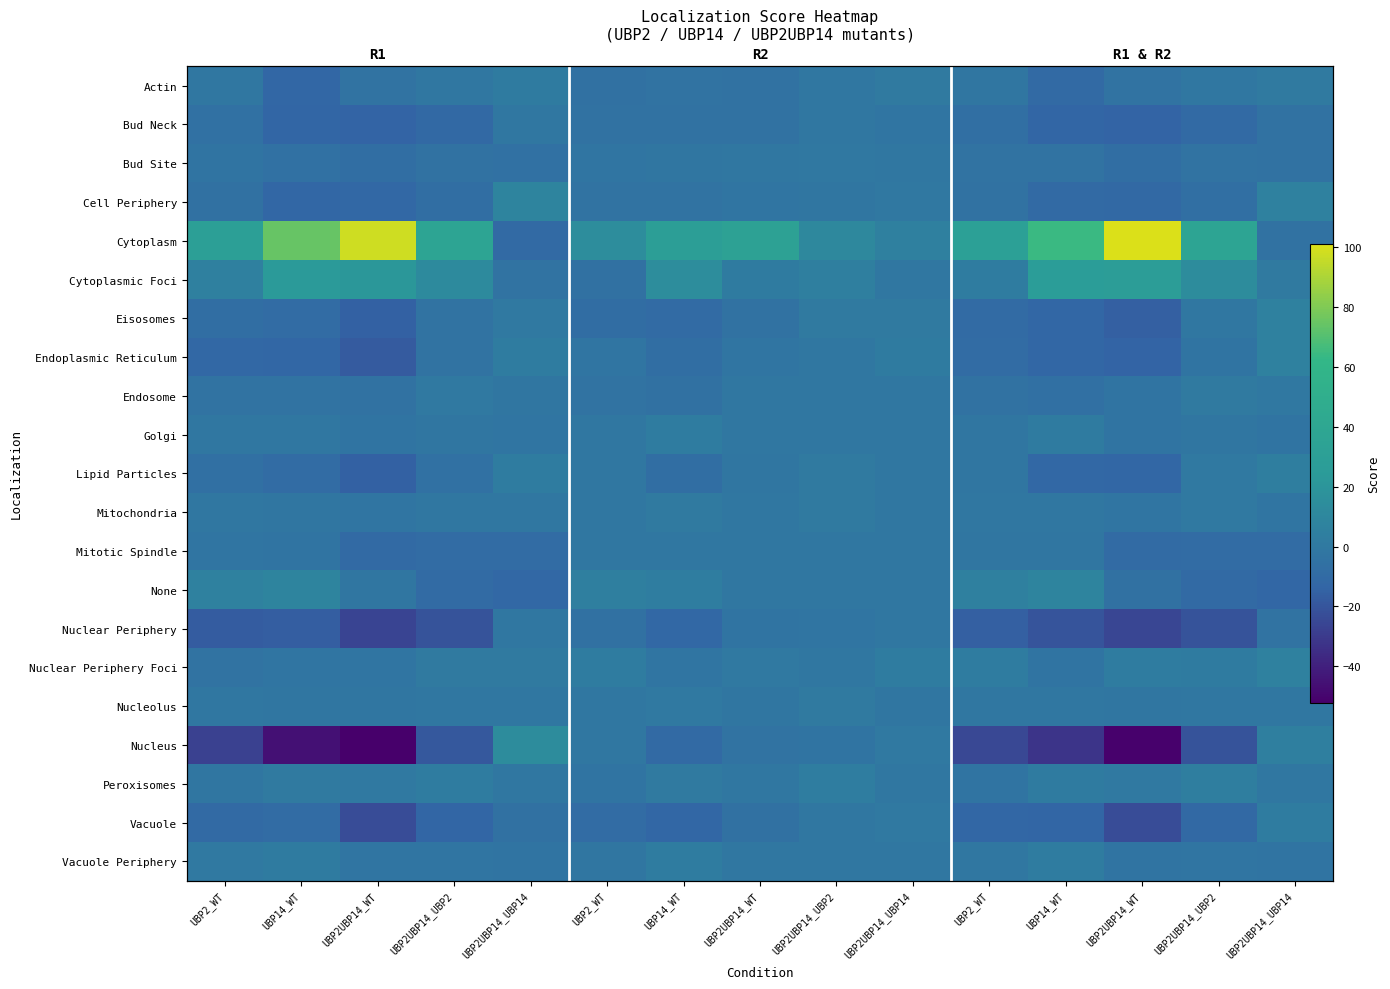

How many data points does each series have?

15